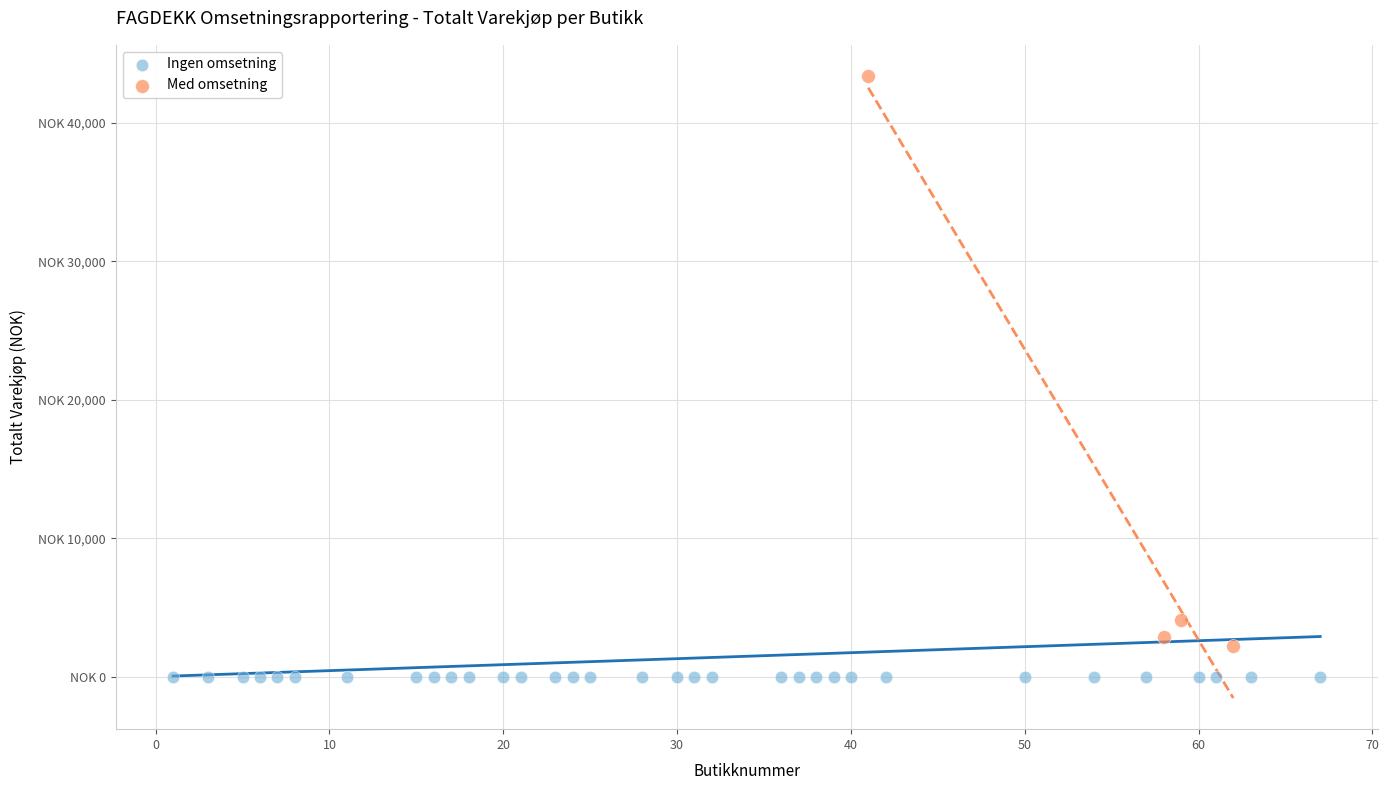

Which series reaches the minimum Y coordinate?

Ingen omsetning